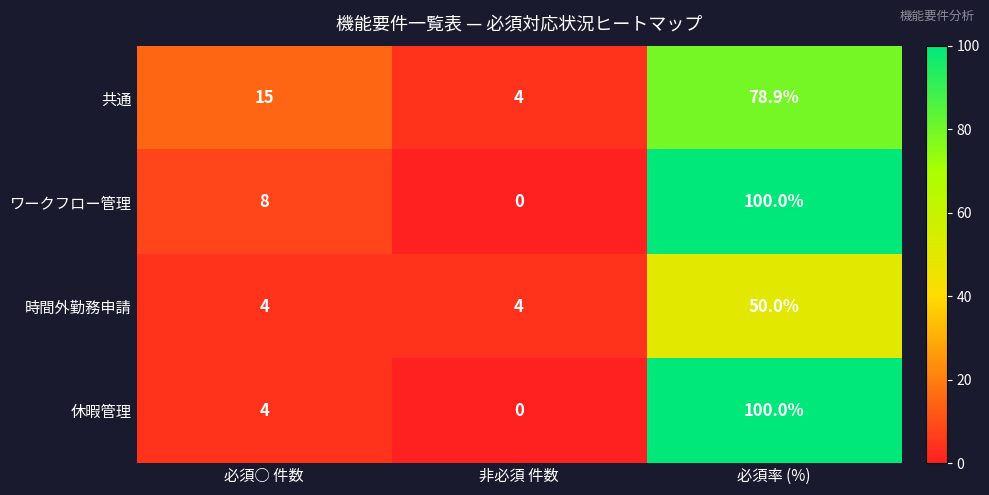

Reading right to left, transcribe all the data shown in this chart.

共通: 必須率 (%)=78.9	非必須 件数=4.0	必須○ 件数=15.0
ワークフロー管理: 必須率 (%)=100.0	非必須 件数=0.0	必須○ 件数=8.0
時間外勤務申請: 必須率 (%)=50.0	非必須 件数=4.0	必須○ 件数=4.0
休暇管理: 必須率 (%)=100.0	非必須 件数=0.0	必須○ 件数=4.0